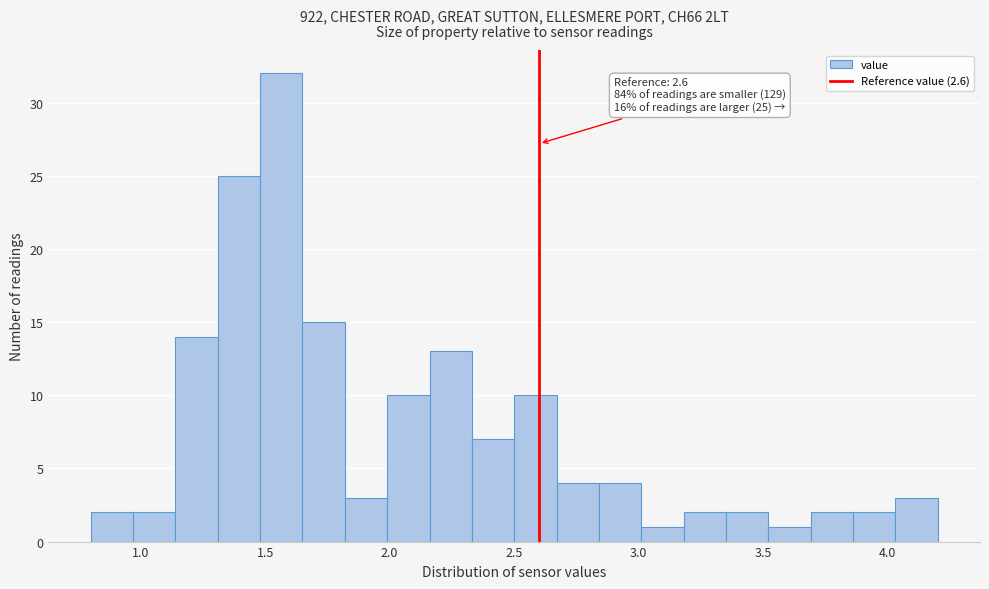

Around what value on the x-axis is the tallest bar? Give the approximate position of its centre, as read against the axis.

1.55